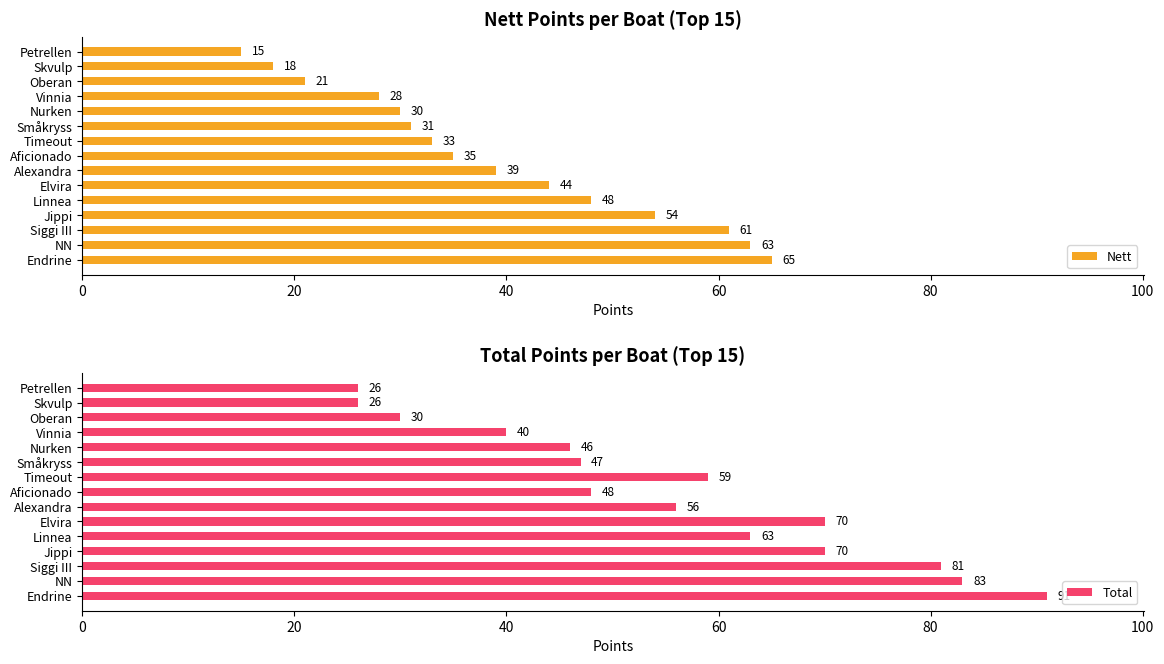

How many bars are there in total?

30